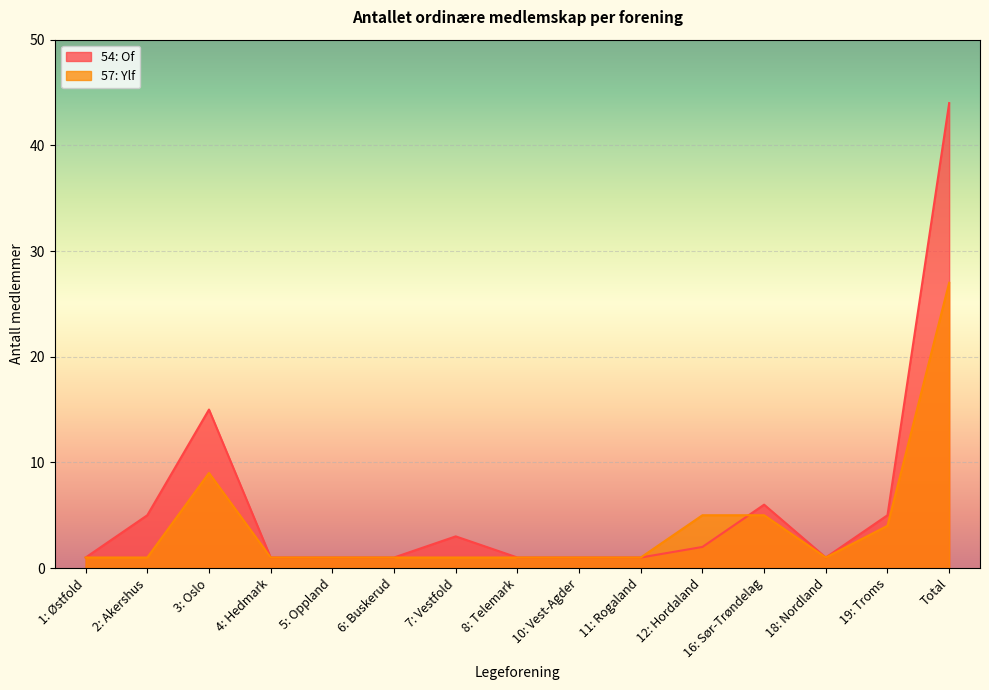

Reading left to right, transcribe all the data shown in this chart.

54: Of: 1: Østfold=1	2: Akershus=5	3: Oslo=15	4: Hedmark=1	5: Oppland=1	6: Buskerud=1	7: Vestfold=3	8: Telemark=1	10: Vest-Agder=1	11: Rogaland=1	12: Hordaland=2	16: Sør-Trøndelag=6	18: Nordland=1	19: Troms=5	Total=44
57: Ylf: 1: Østfold=1	2: Akershus=1	3: Oslo=9	4: Hedmark=1	5: Oppland=1	6: Buskerud=1	7: Vestfold=1	8: Telemark=1	10: Vest-Agder=1	11: Rogaland=1	12: Hordaland=5	16: Sør-Trøndelag=5	18: Nordland=1	19: Troms=4	Total=27